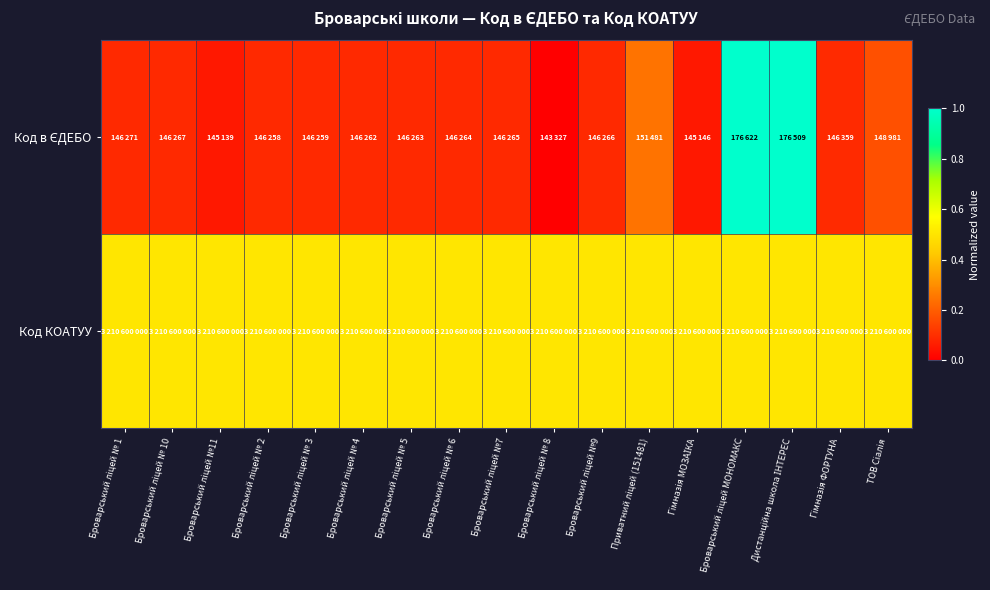

What is the greatest value displayed?

1.0